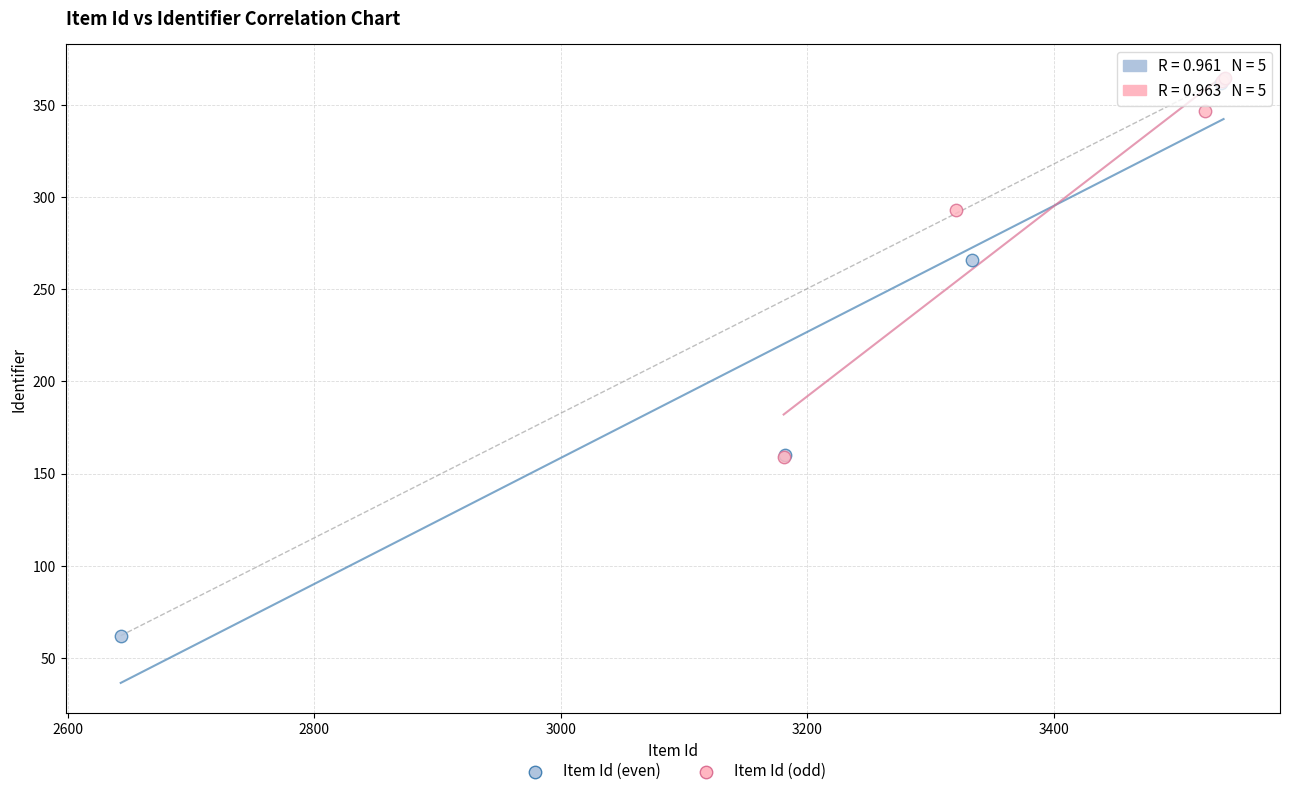

Which series has the largest Y range (max minus min)?

Item Id (even)